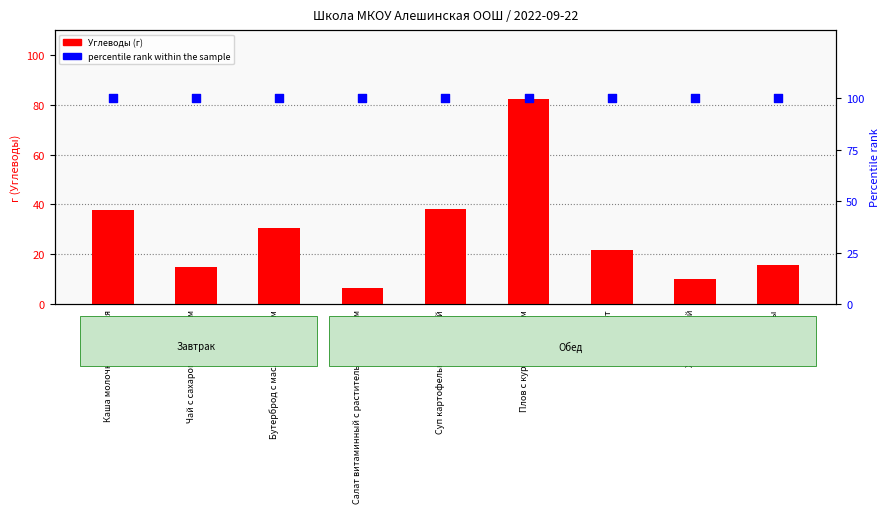

What is the total value across all series at Хлеб ржаной?

110.2